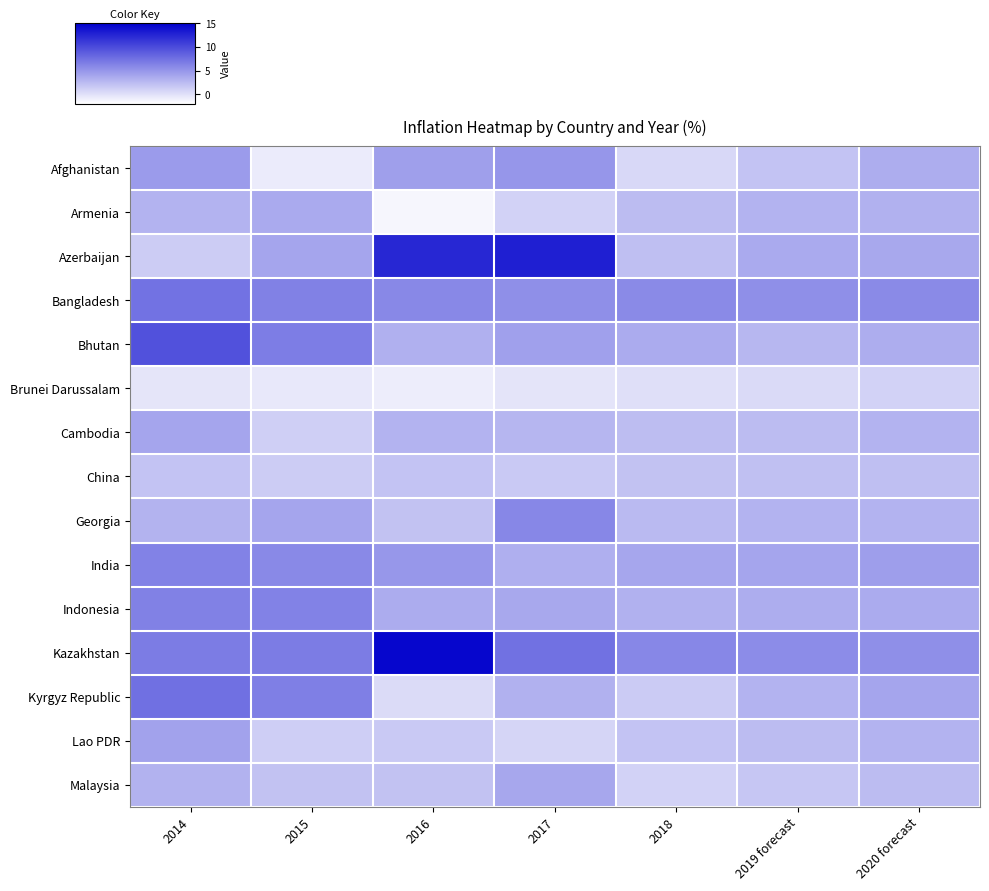

Reading left to right, extract all data points from this chart.

Afghanistan: 2014=4.7	2015=-0.7	2016=4.4	2017=5.0	2018=0.6	2019 forecast=2.0	2020 forecast=3.5
Armenia: 2014=3.0	2015=3.7	2016=-1.4	2017=1.0	2018=2.5	2019 forecast=3.0	2020 forecast=3.2
Azerbaijan: 2014=1.4	2015=4.0	2016=12.4	2017=12.9	2018=2.3	2019 forecast=3.7	2020 forecast=3.8
Bangladesh: 2014=7.3	2015=6.4	2016=5.9	2017=5.4	2018=5.8	2019 forecast=5.5	2020 forecast=5.8
Bhutan: 2014=9.6	2015=6.6	2016=3.3	2017=4.3	2018=3.6	2019 forecast=2.8	2020 forecast=3.5
Brunei Darussalam: 2014=-0.2	2015=-0.4	2016=-0.7	2017=-0.2	2018=0.1	2019 forecast=0.5	2020 forecast=1.0
Cambodia: 2014=4.0	2015=1.2	2016=3.0	2017=2.9	2018=2.4	2019 forecast=2.5	2020 forecast=3.0
China: 2014=2.0	2015=1.4	2016=2.0	2017=1.6	2018=2.1	2019 forecast=2.2	2020 forecast=2.3
Georgia: 2014=3.1	2015=4.0	2016=2.1	2017=6.0	2018=2.6	2019 forecast=3.0	2020 forecast=3.0
India: 2014=6.3	2015=5.9	2016=5.0	2017=3.3	2018=3.9	2019 forecast=4.0	2020 forecast=4.5
Indonesia: 2014=6.4	2015=6.4	2016=3.5	2017=3.8	2018=3.2	2019 forecast=3.5	2020 forecast=3.6
Kazakhstan: 2014=6.7	2015=6.7	2016=14.6	2017=7.4	2018=6.0	2019 forecast=5.7	2020 forecast=5.5
Kyrgyz Republic: 2014=7.5	2015=6.5	2016=0.4	2017=3.2	2018=1.5	2019 forecast=3.0	2020 forecast=4.0
Lao PDR: 2014=4.2	2015=1.3	2016=1.6	2017=0.8	2018=2.0	2019 forecast=2.5	2020 forecast=3.0
Malaysia: 2014=3.1	2015=2.1	2016=2.1	2017=3.9	2018=1.0	2019 forecast=1.8	2020 forecast=2.5